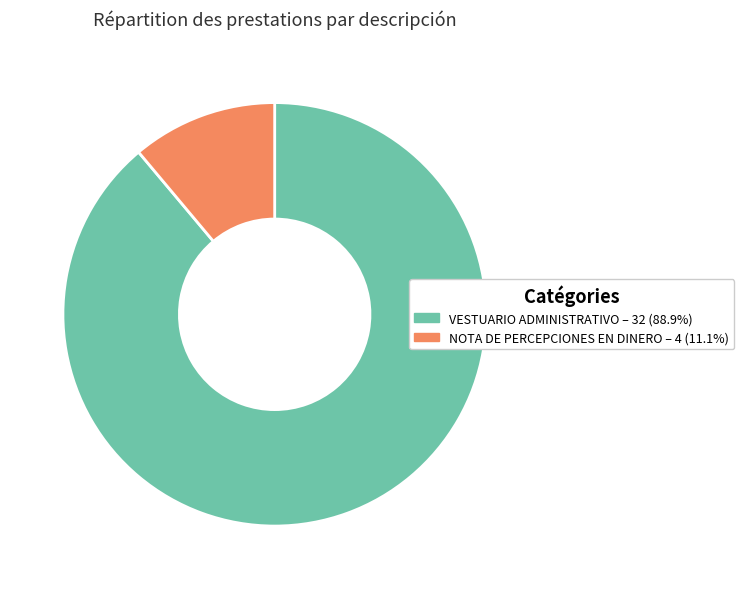

How many slices are in this pie chart?

2